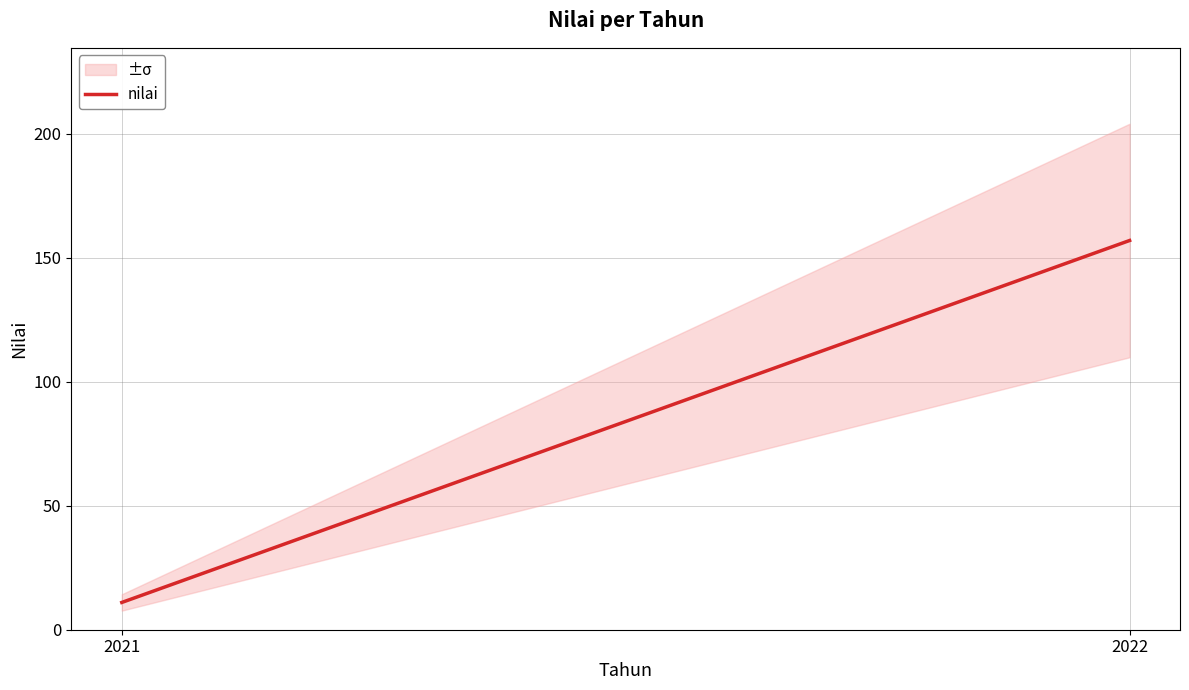

How many values are between 11 and 157?

2